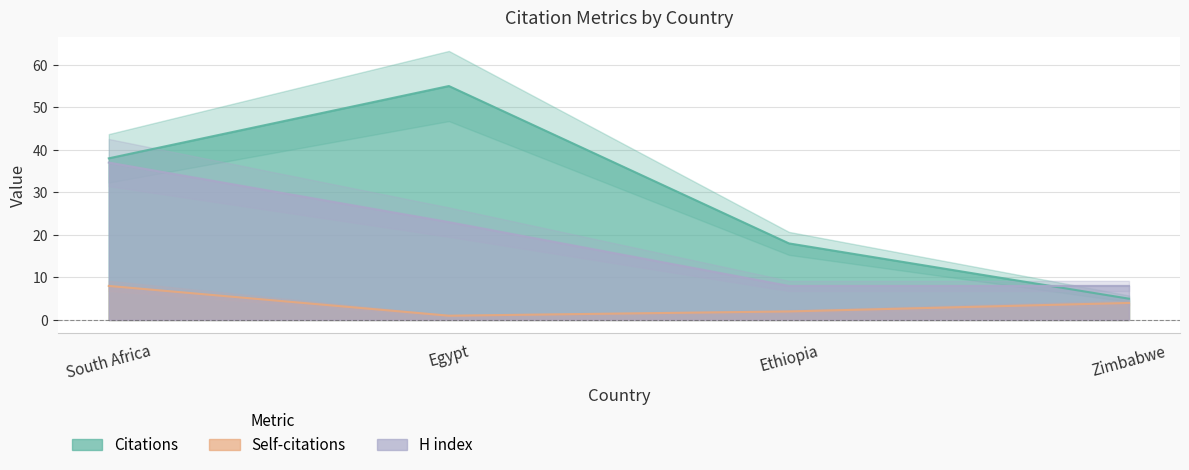

True or false: Self-citations and Citations intersect in this chart.

False